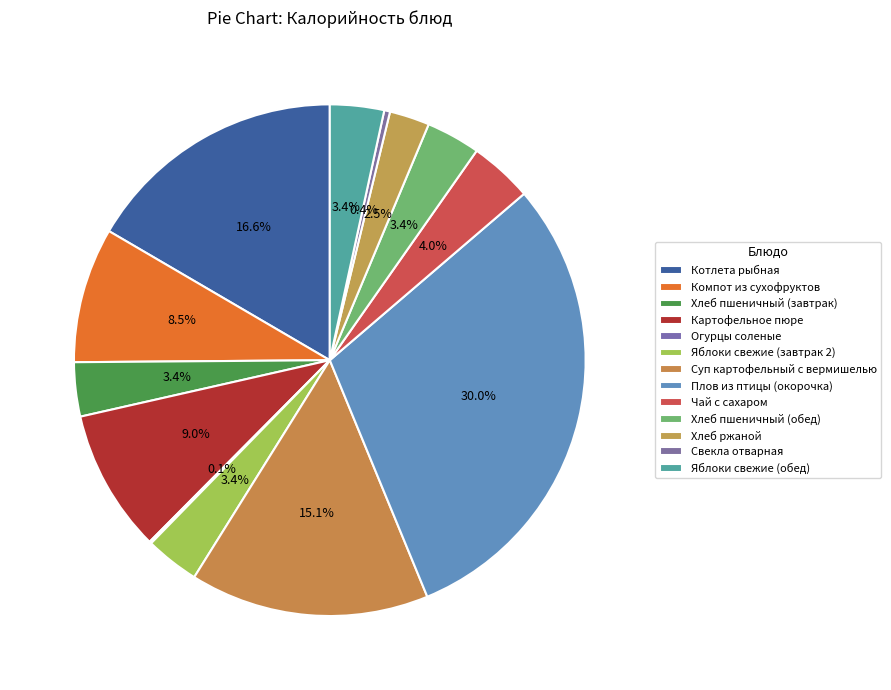

Do Яблоки свежие (обед) and Огурцы соленые together represent more than half of the pie?

No